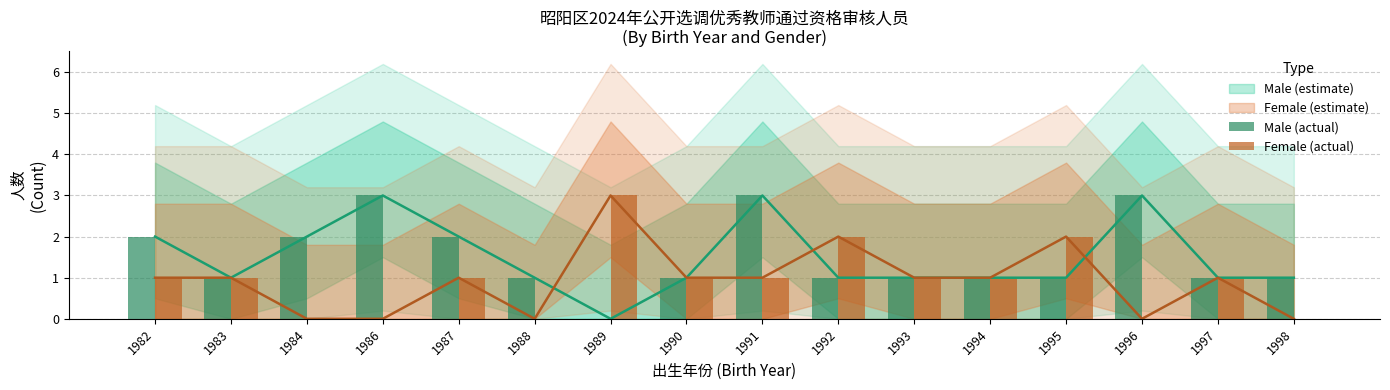

At which label does Male (actual) reach its peak?

1986